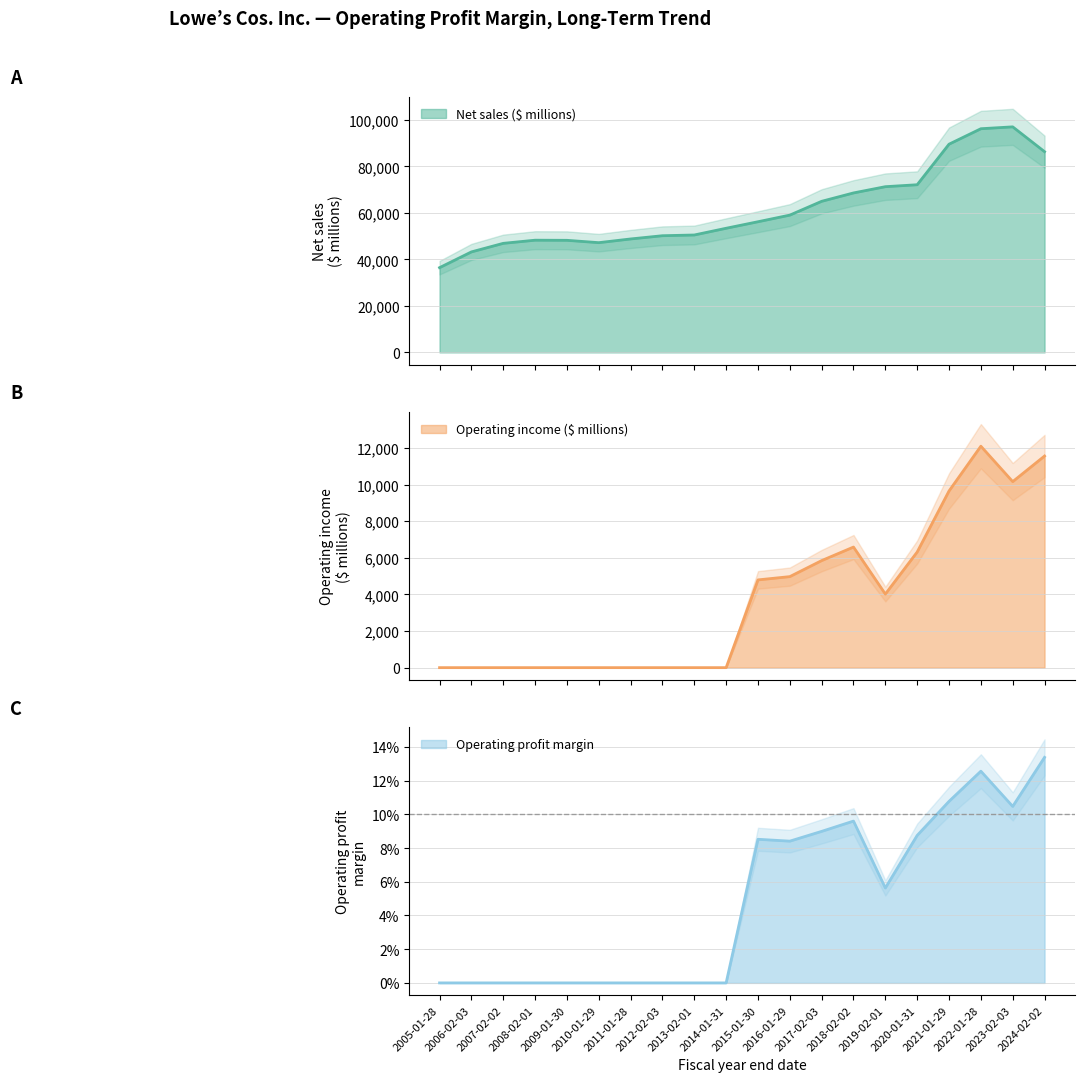

Is the value of Operating income ($ millions) at 2020-01-31 greater than the value of Net sales ($ millions) at 2012-02-03?

No